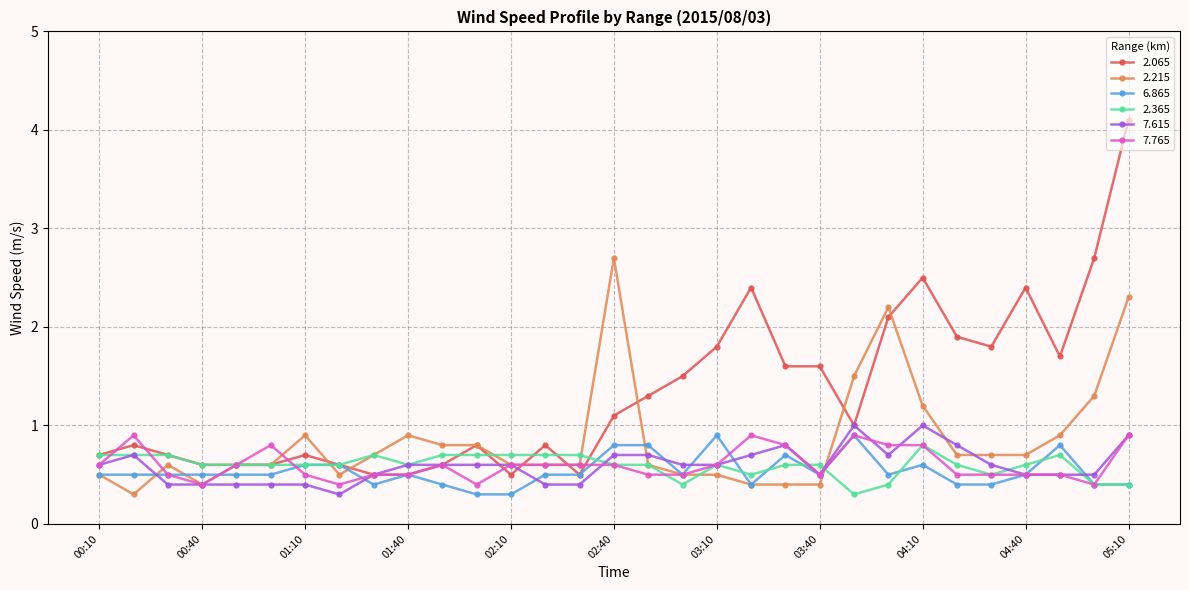

True or false: 6.865 has more than 1 points higher than both neighbors.

True